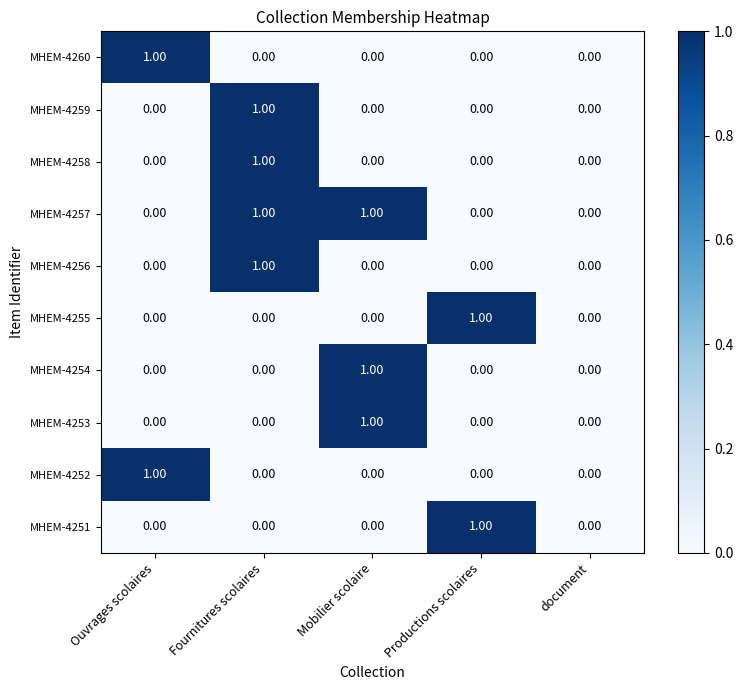

Which series has the largest total across all categories?

MHEM-4257